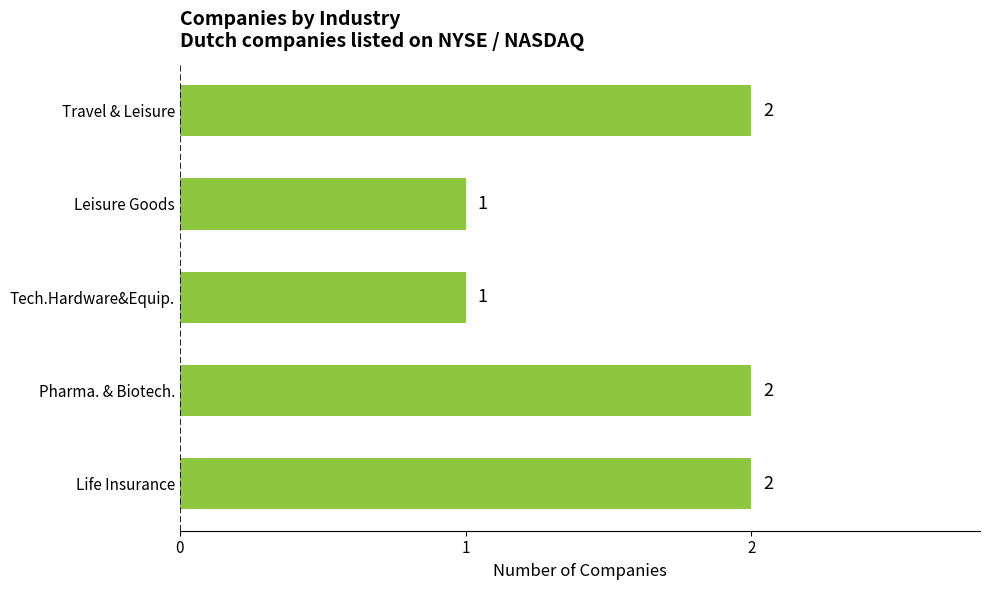

Reading bottom to top, what are all the values shown in this chart?

2	2	1	1	2